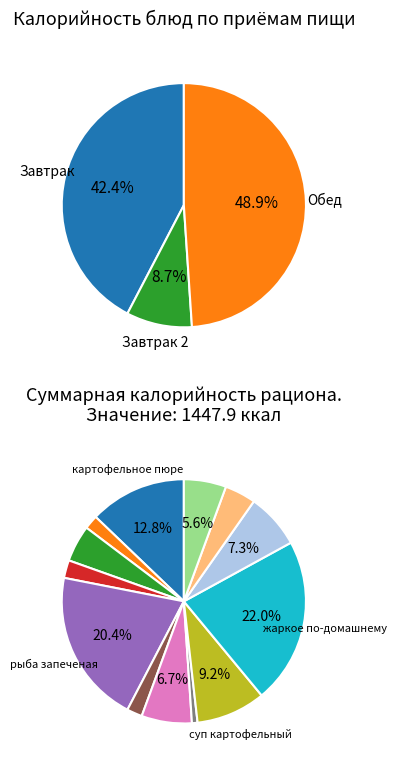

Is Хлеб рж-пшеничный the majority of the pie?

No